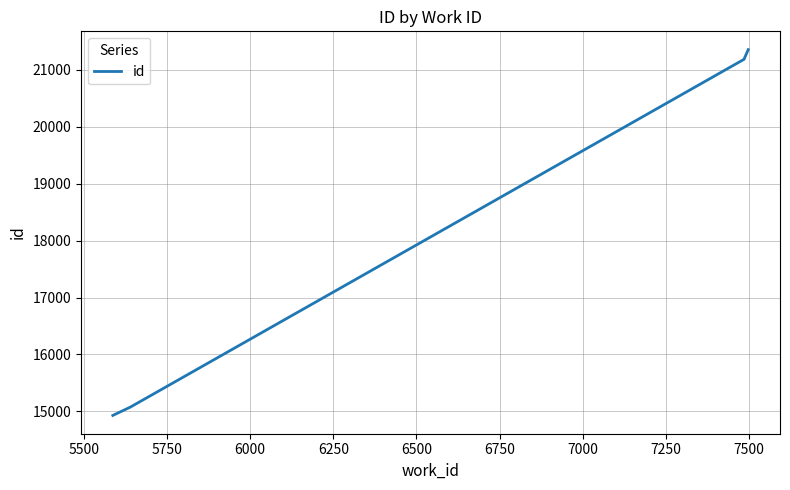

The value at 5750 is 33829. True or false?

False